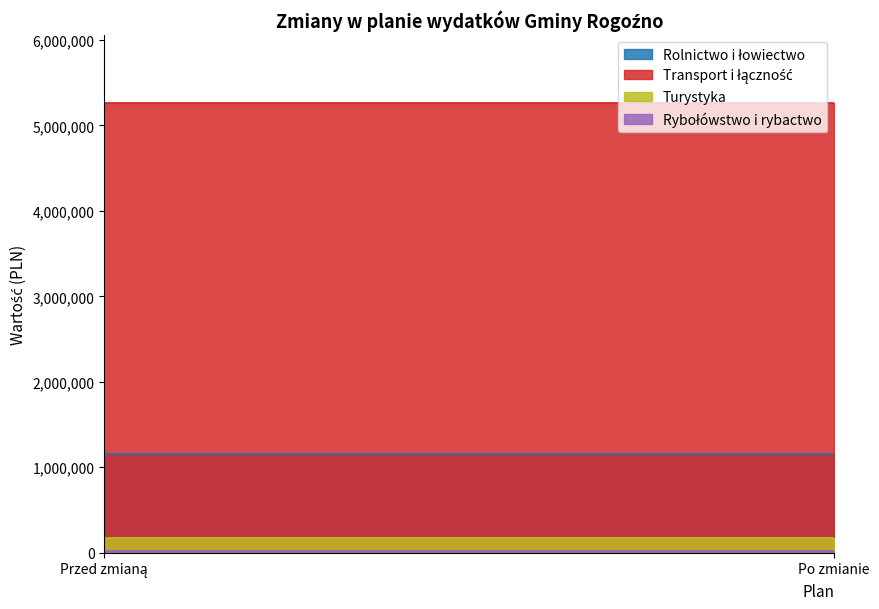

What is the sum of all Transport i łączność values?

10534654.0